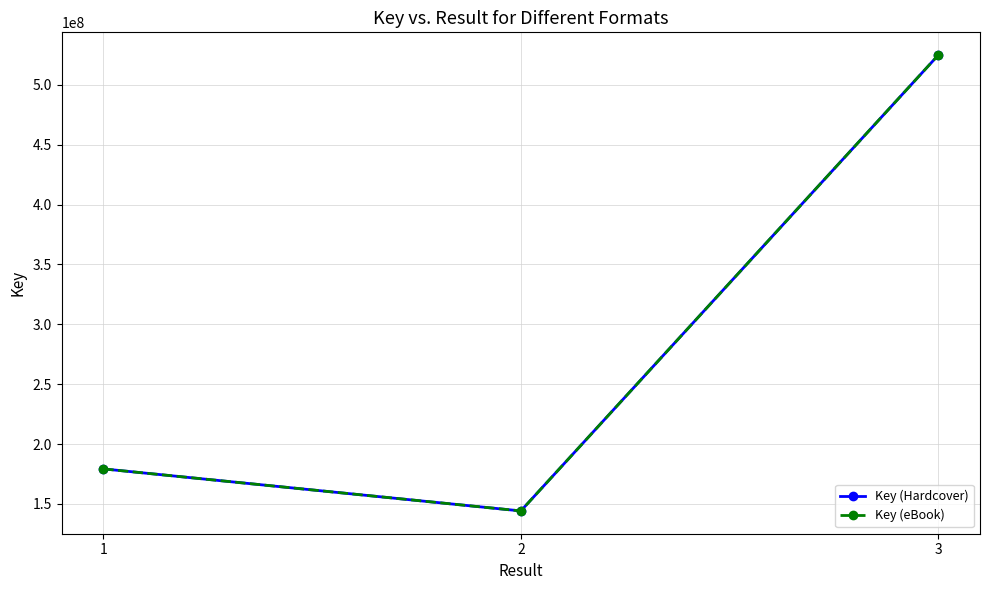

Where is Key (Hardcover) nearest to the value 334495811?

1